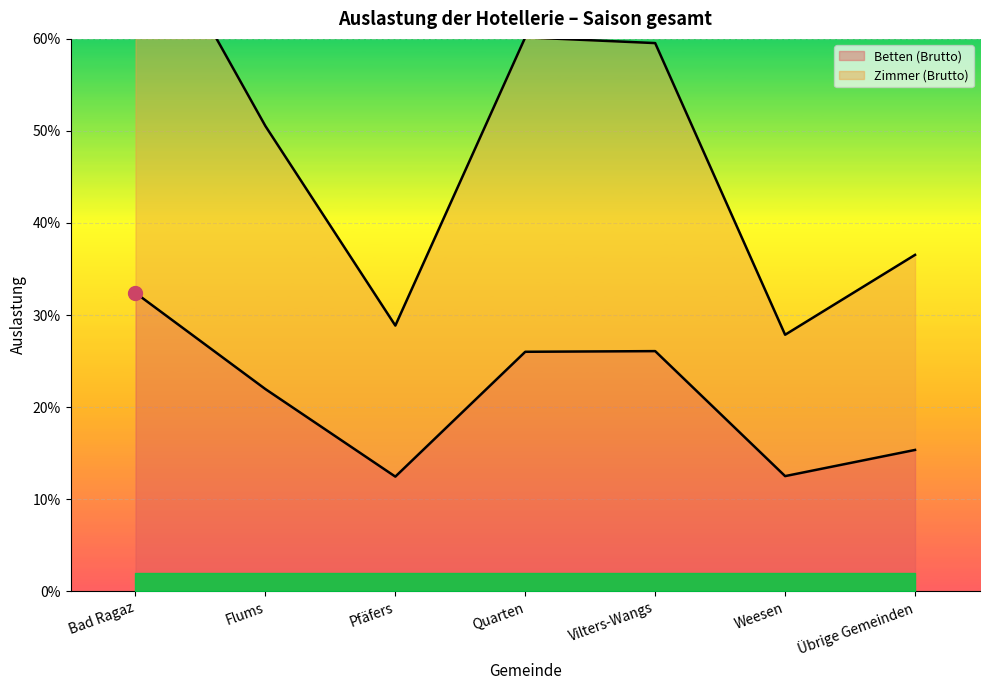

The Zimmer (Brutto) series shows 0.9 at Vilters-Wangs. True or false?

False